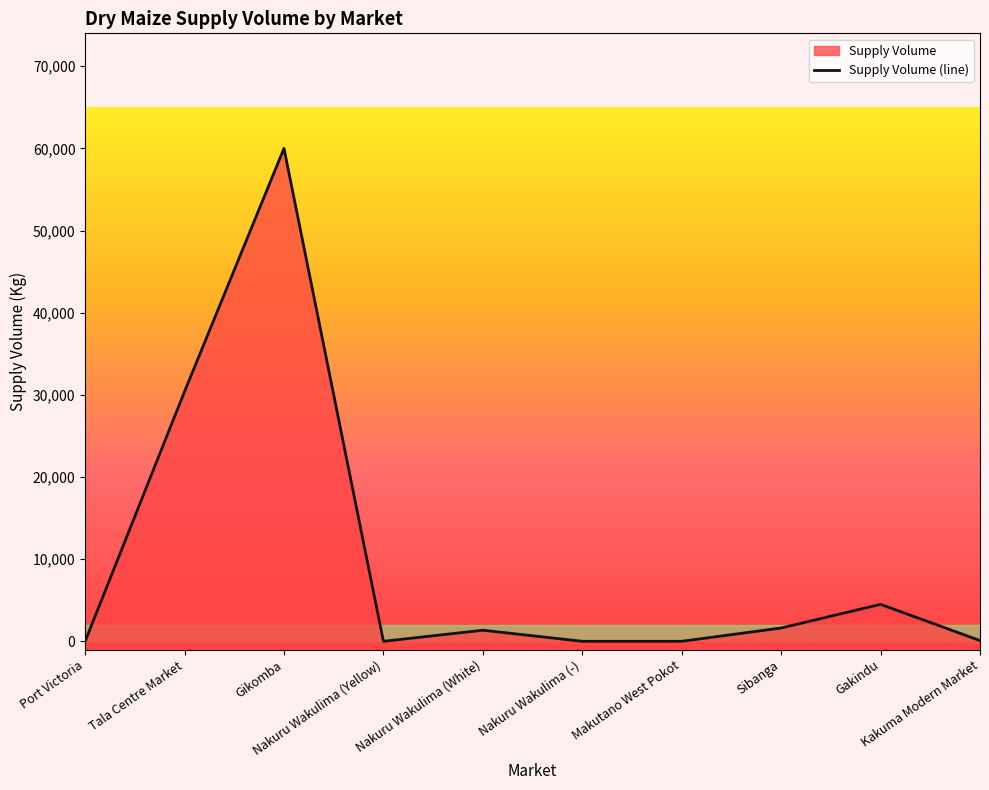

Which has a higher value, Nakuru Wakulima (Yellow) or Gikomba?

Gikomba